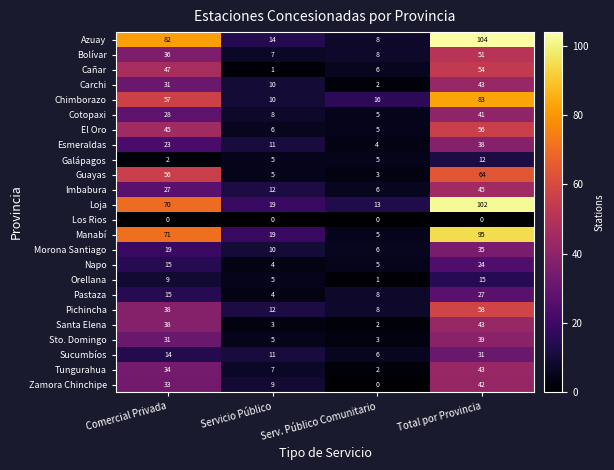

Rank the categories by Esmeraldas value from lowest to highest.

Serv. Público Comunitario, Servicio Público, Comercial Privada, Total por Provincia